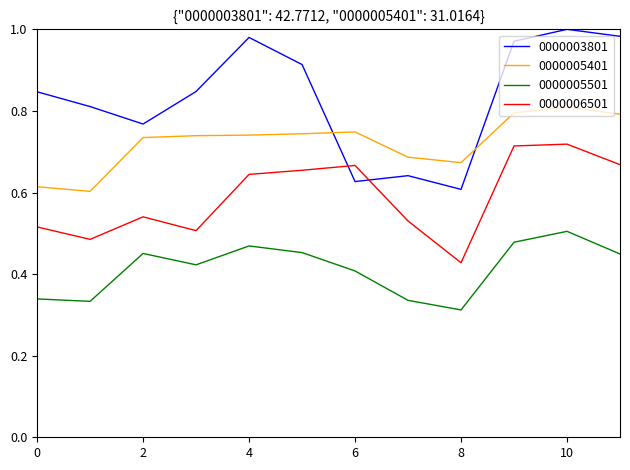

Which series has the largest total across all categories?

0000003801